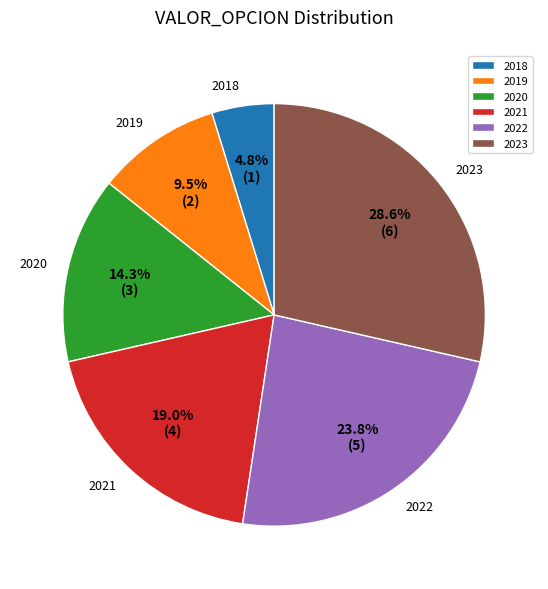

How much of the chart is everything except 2018?

95.2%